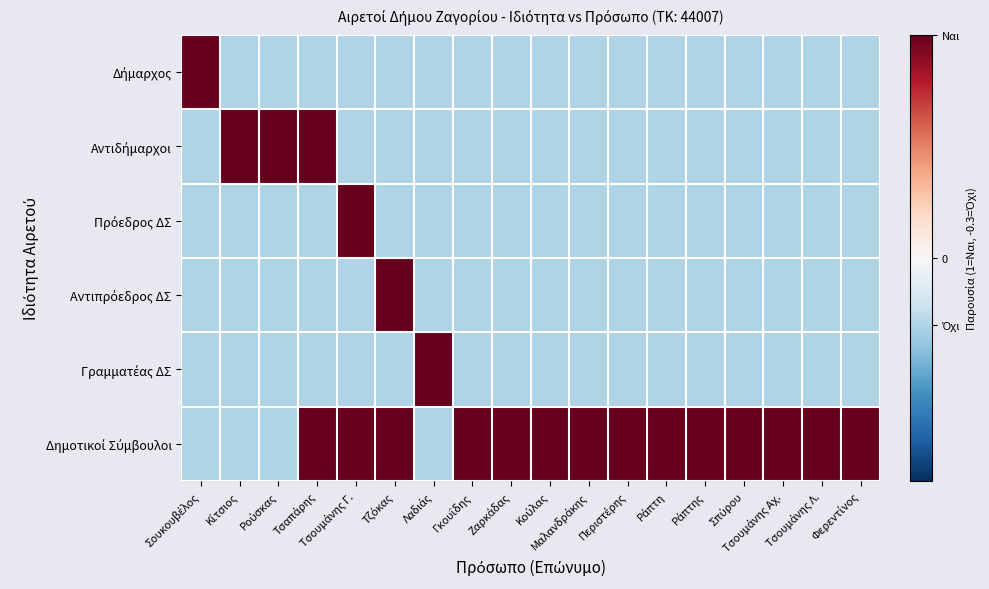

Which series has the largest total across all categories?

Δημοτικοί Σύμβουλοι